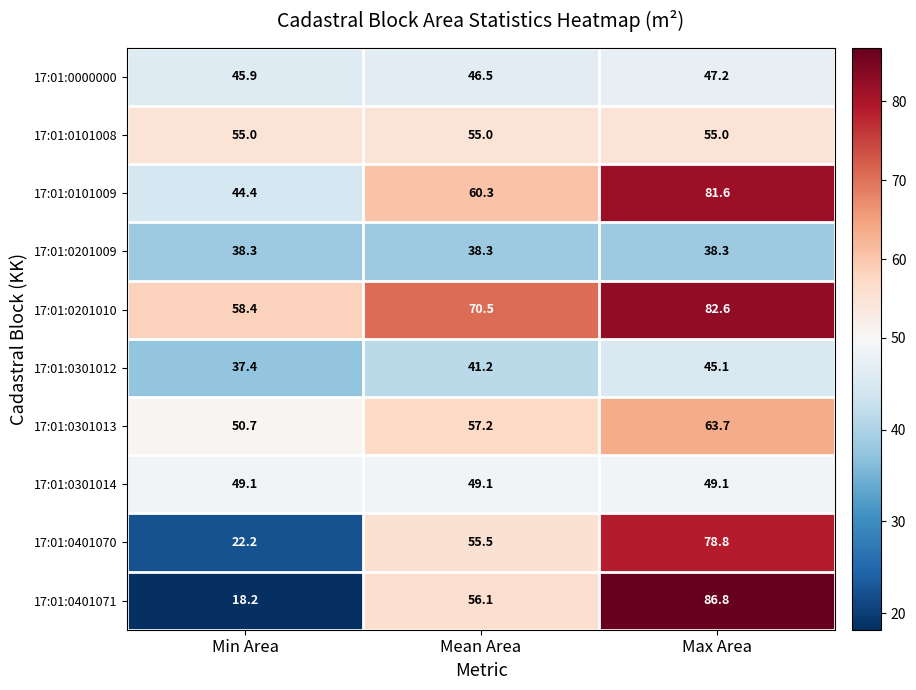

Between Mean Area and Max Area, which series saw the biggest shift?

17:01:0401071